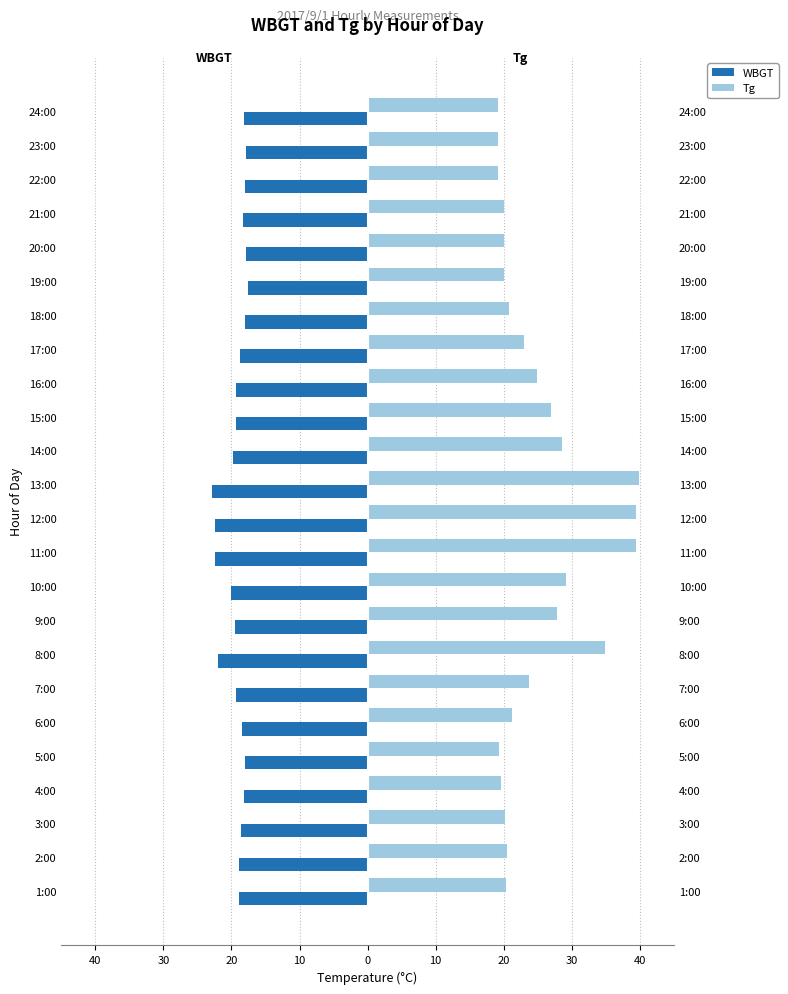

Reading left to right, list all the values displayed in this chart.

WBGT: -18.9	-18.9	-18.6	-18.2	-18.0	-18.5	-19.3	-22.0	-19.5	-20.0	-22.4	-22.4	-22.8	-19.8	-19.3	-19.3	-18.8	-18.0	-17.6	-17.9	-18.3	-18.0	-17.9	-18.2
Tg: 20.4	20.5	20.2	19.6	19.3	21.2	23.7	34.8	27.8	29.2	39.4	39.4	39.8	28.6	27.0	24.9	22.9	20.7	20.0	20.0	20.0	19.2	19.1	19.2